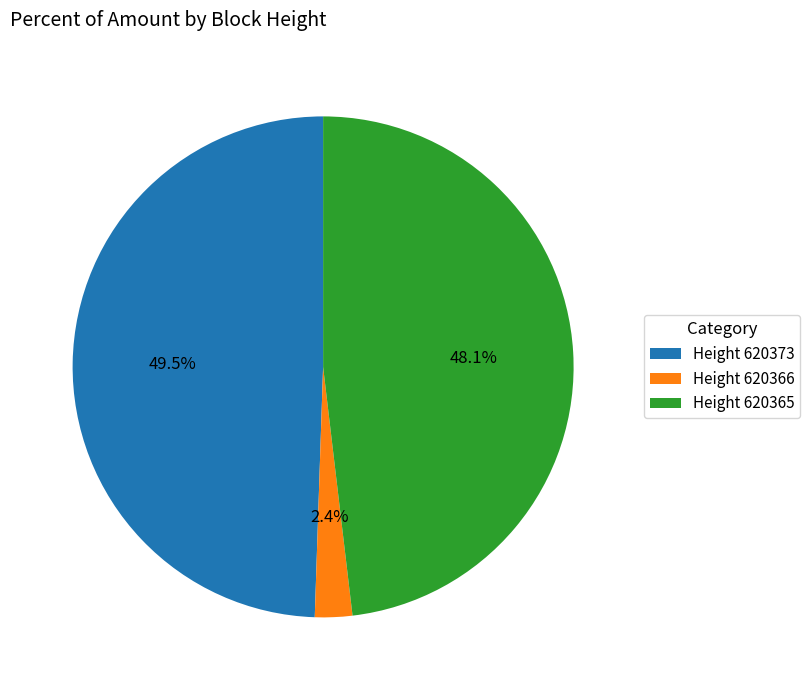

Is Height 620366 the majority of the pie?

No